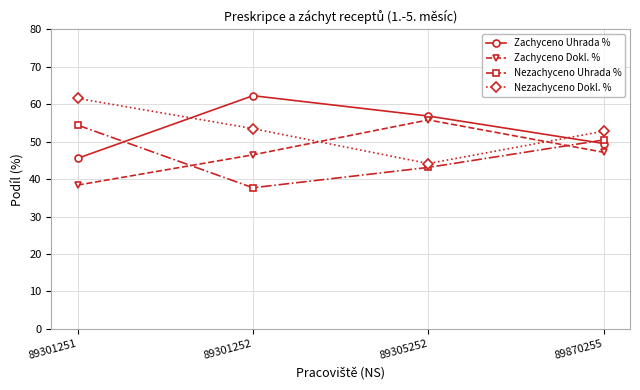

What is the difference between the highest and lowest values at 89301252?

24.6